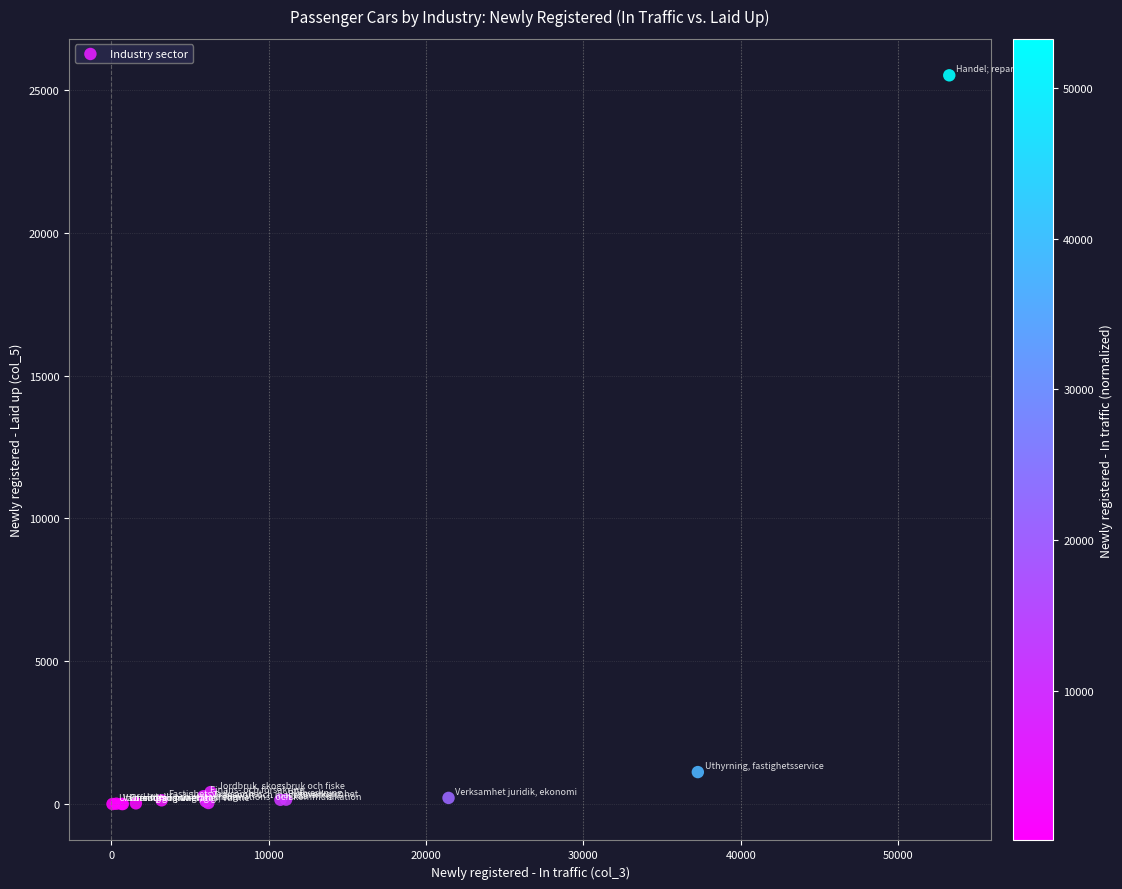

What Y value in the scatter plot is closest to 12757?

1119